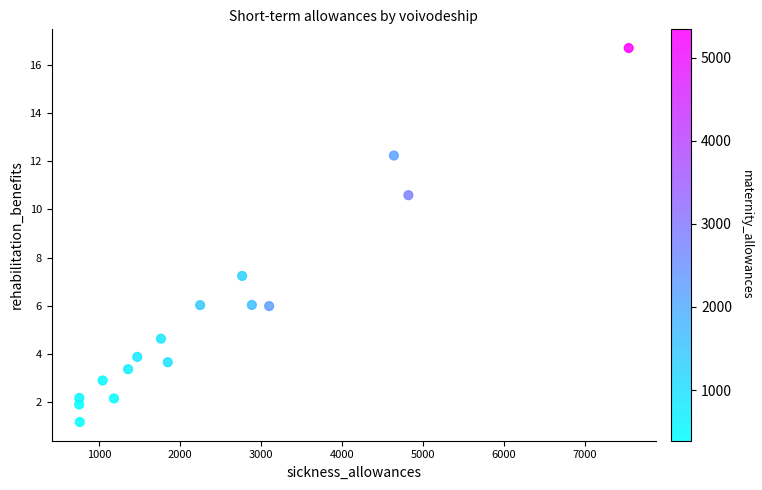

What Y value in the scatter plot is closest to 8?

7.2